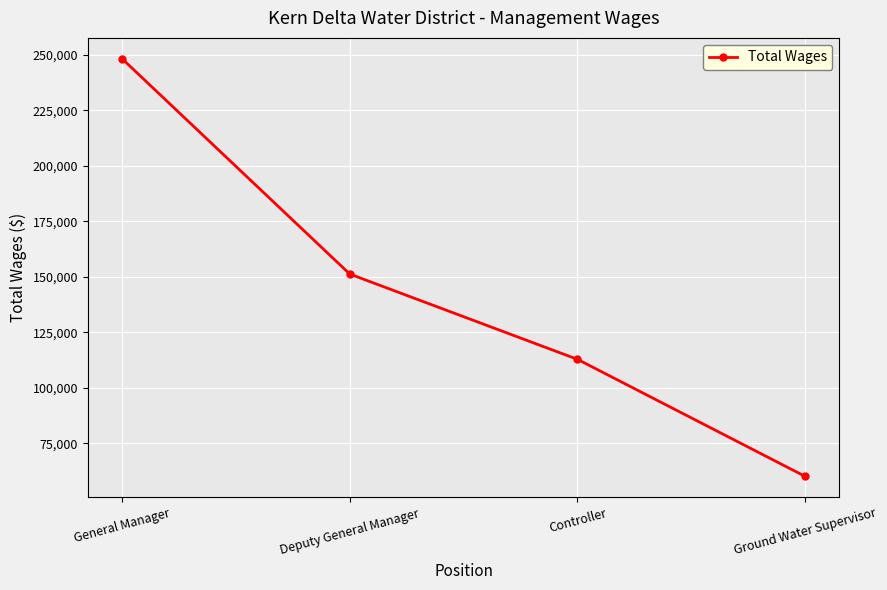

Reading left to right, extract all data points from this chart.

248255	151257	112846	60119